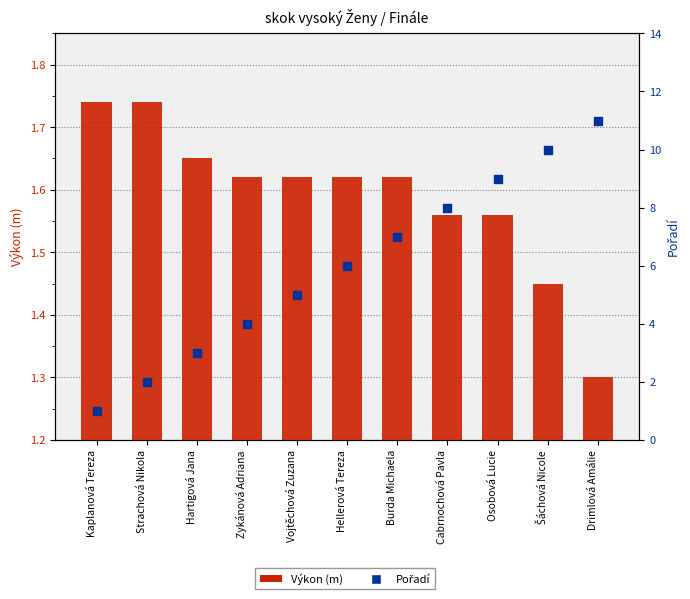

Is the value of Výkon (m) at Šáchová Nicole greater than the value of Pořadí at Hellerová Tereza?

No